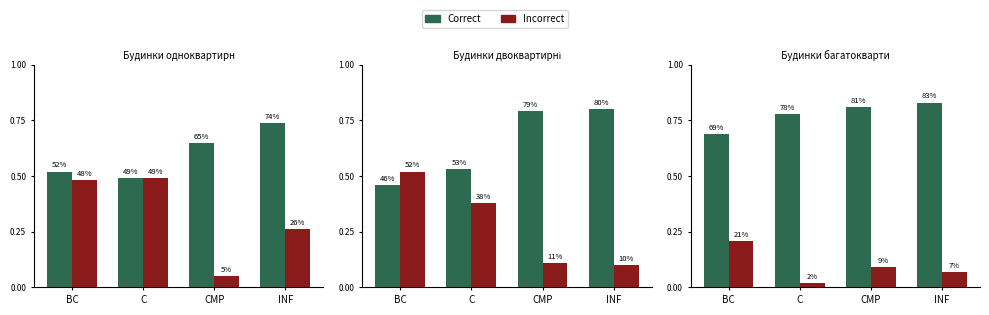

Rank the series by their maximum value, from highest to lowest.

Correct, Incorrect